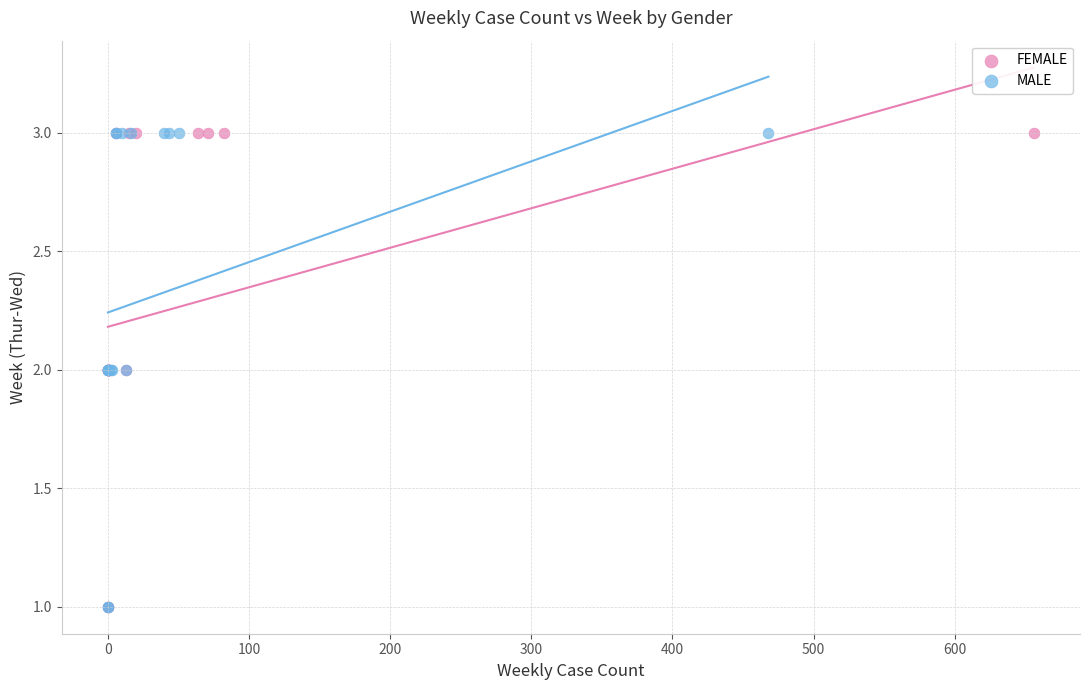

What are all the series names shown in the legend?

FEMALE, MALE